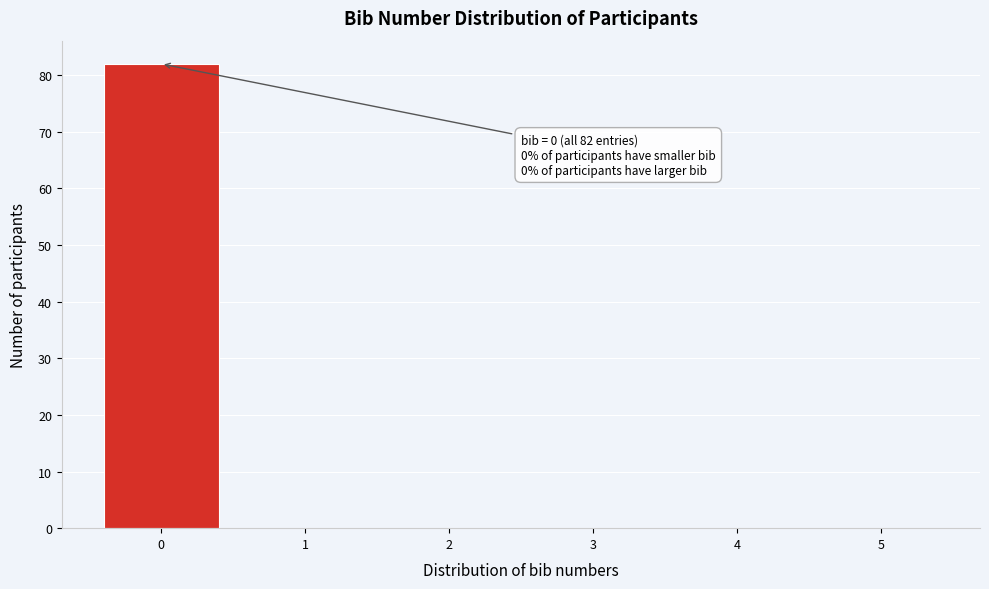

Over which range of the x-axis is the bar tallest?

-0.5 to 0.5